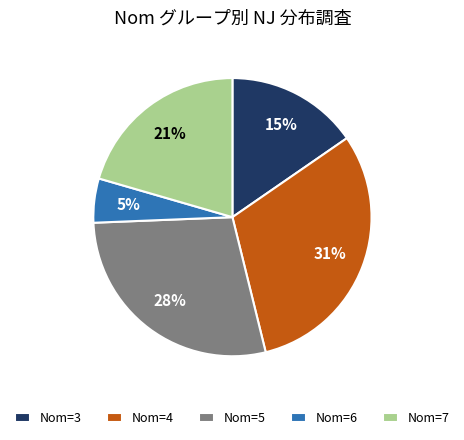

What is the smallest slice in the pie chart?

Nom=6